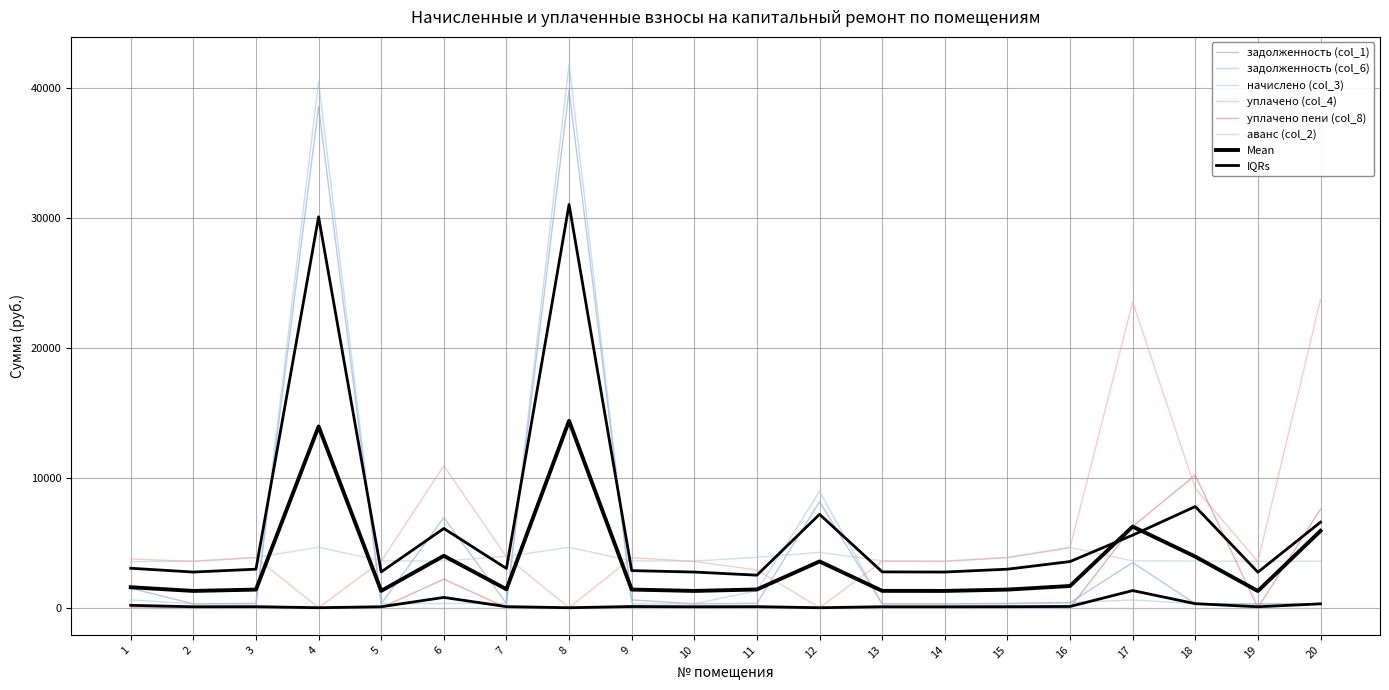

Where is the first local minimum for уплачено (col_4)?

2